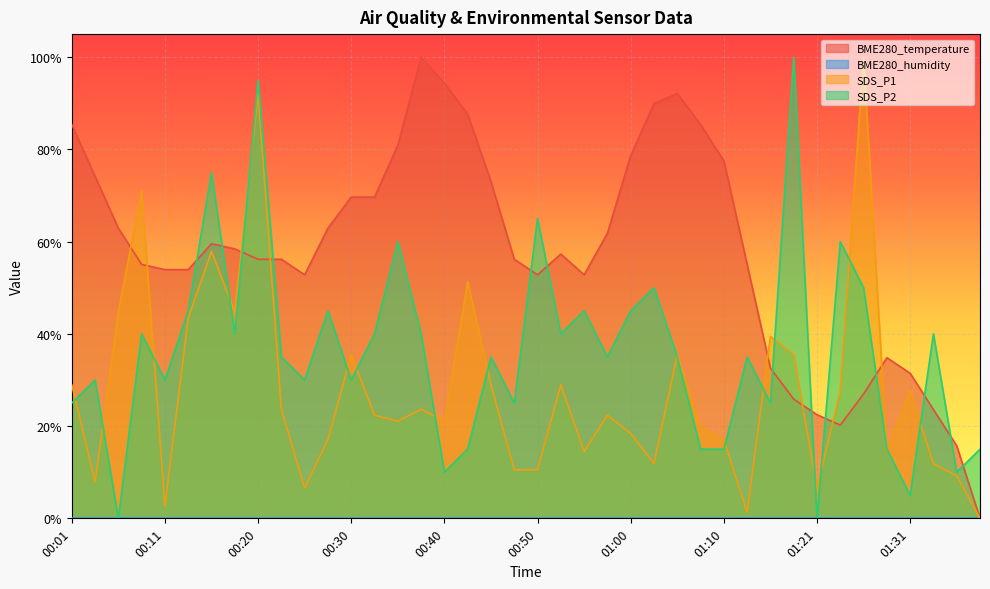

Which series has the largest total across all categories?

BME280_temperature